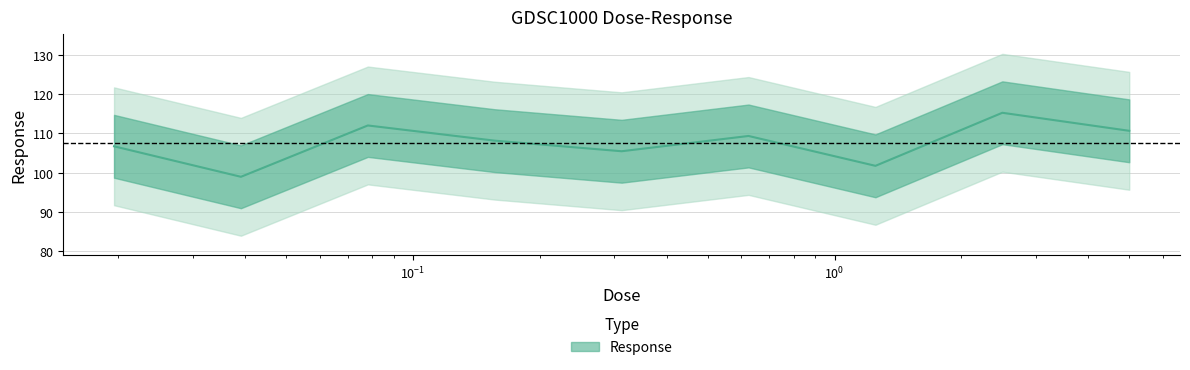

Read the value at 0.0195312.

106.7